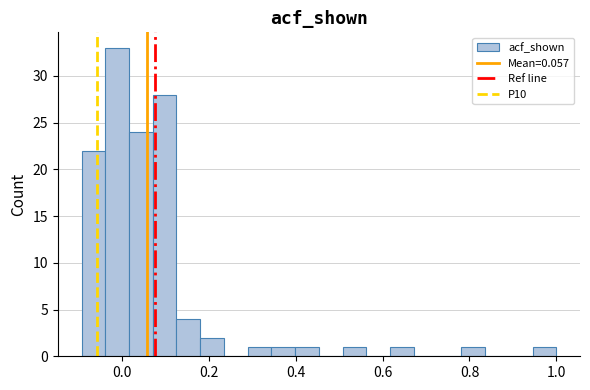

Around what value on the x-axis is the tallest bar? Give the approximate position of its centre, as read against the axis.

-0.02